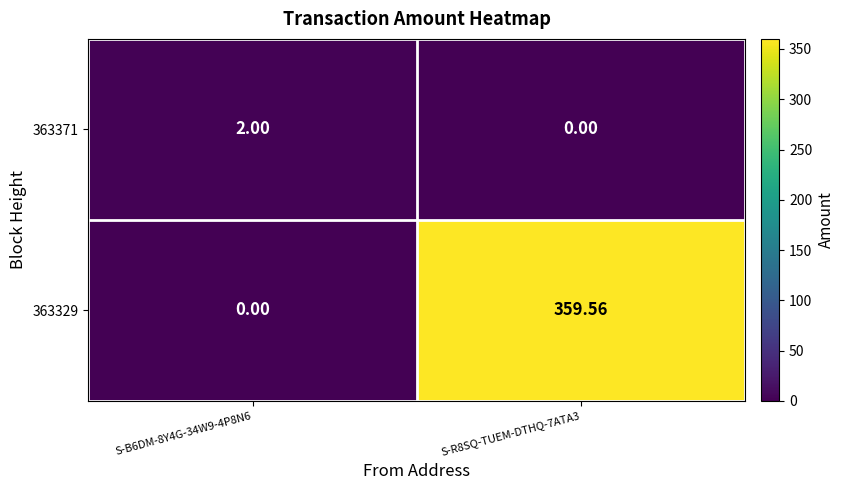

Is the value of 363371 at S-B6DM-8Y4G-34W9-4P8N6 greater than the value of 363329 at S-R8SQ-TUEM-DTHQ-7ATA3?

No